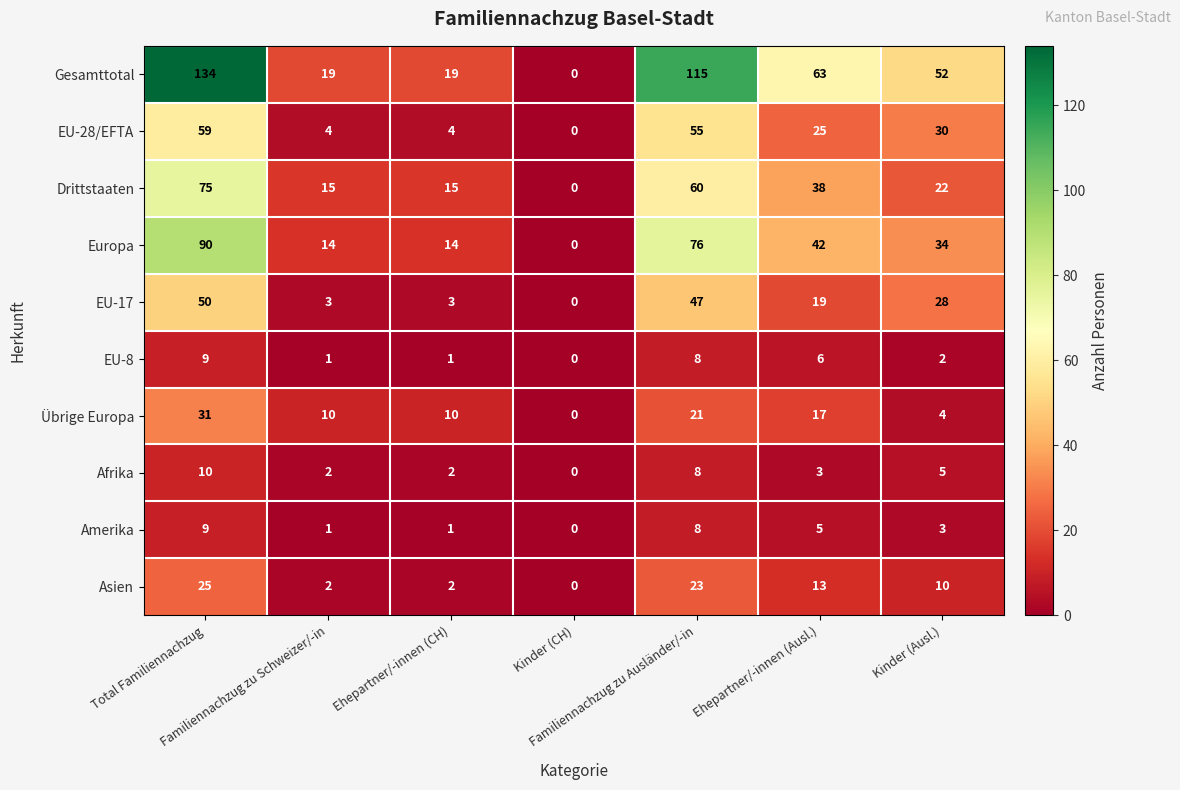

What is the greatest value displayed?

134